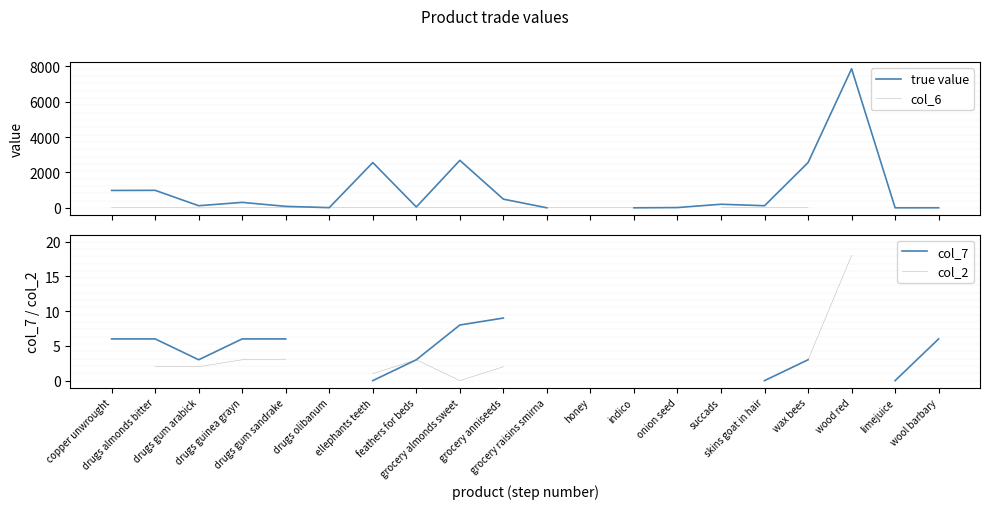

How many data points does each series have?

20